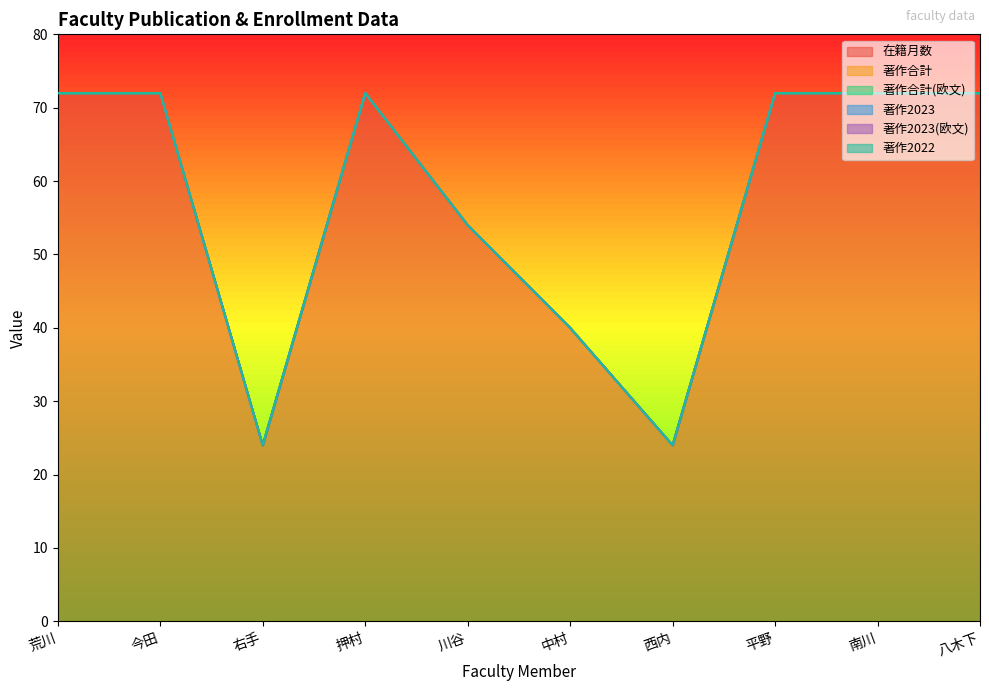

True or false: 著作合計(欧文) and 著作2023 intersect in this chart.

False